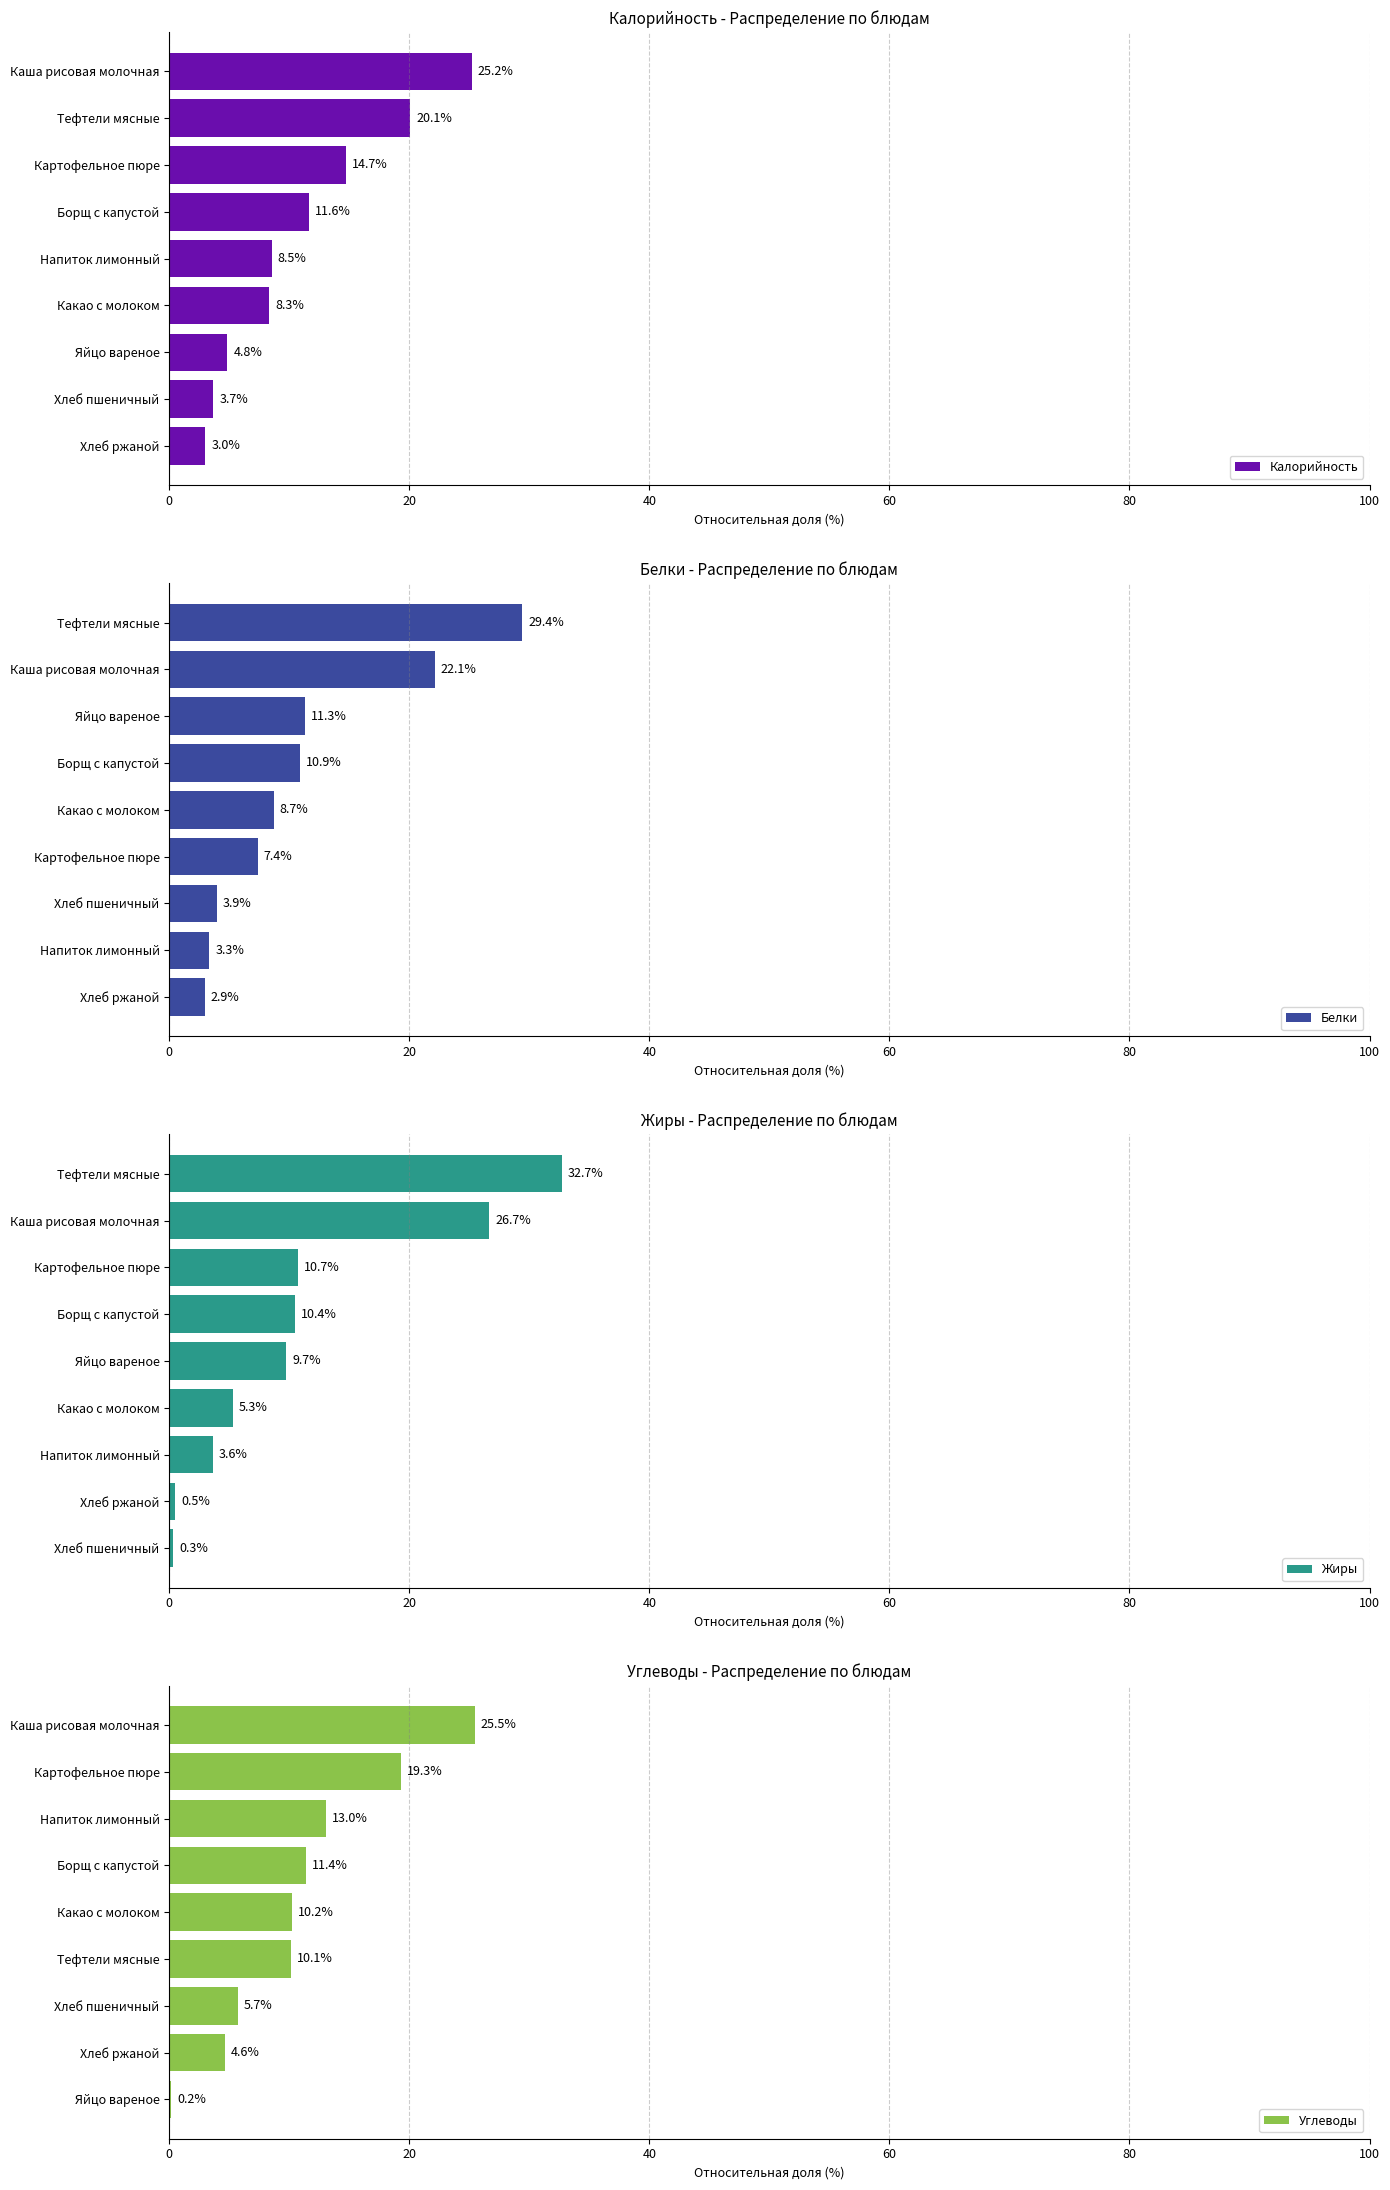

List the labels in order of Калорийность value, largest first.

Каша рисовая молочная, Тефтели мясные, Картофельное пюре, Борщ с капустой, Напиток лимонный, Какао с молоком, Яйцо вареное, Хлеб пшеничный, Хлеб ржаной